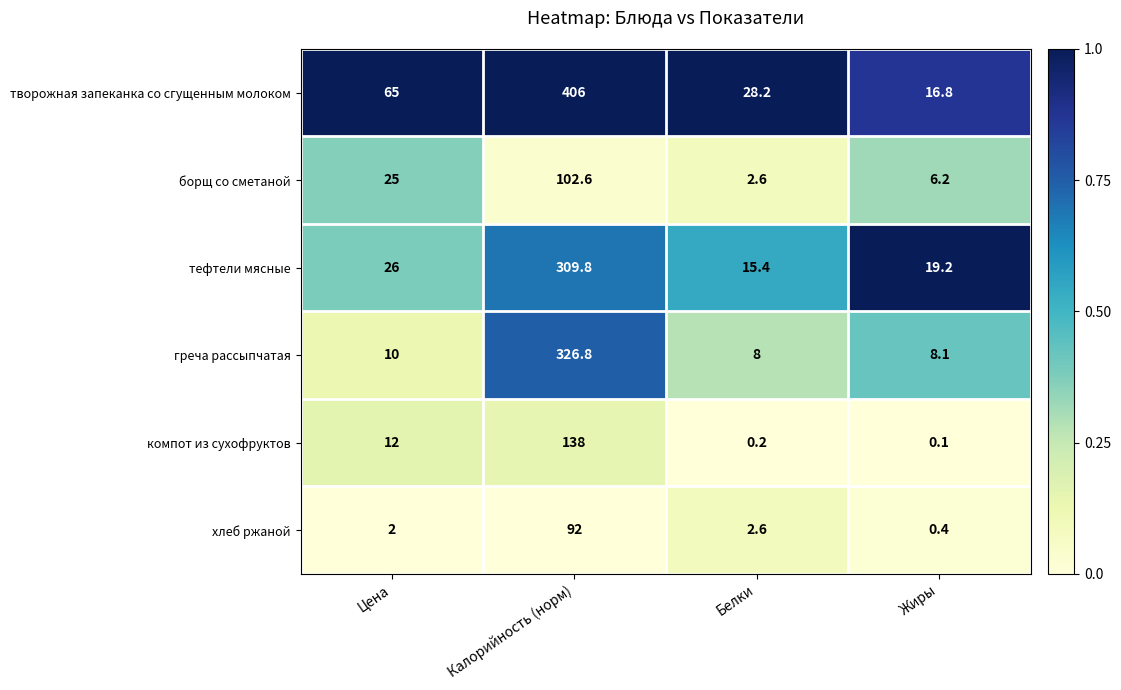

Reading right to left, transcribe all the data shown in this chart.

творожная запеканка со сгущенным молоком: 16.8	28.2	406.0	65.0
борщ со сметаной: 6.2	2.6	102.6	25.0
тефтели мясные: 19.2	15.4	309.8	26.0
греча рассыпчатая: 8.1	8.0	326.8	10.0
компот из сухофруктов: 0.1	0.2	138.0	12.0
хлеб ржаной: 0.4	2.6	92.0	2.0